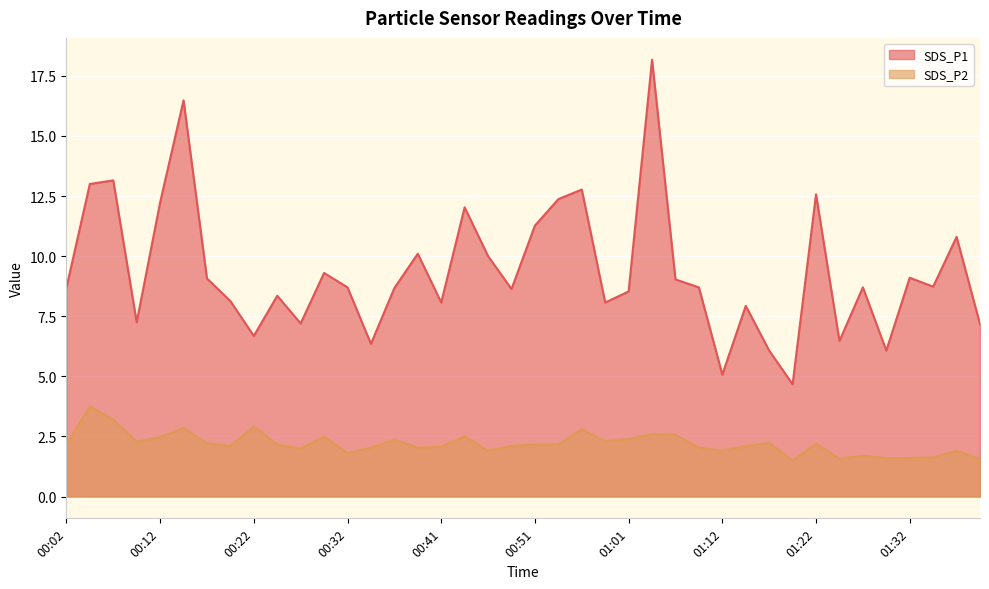

Reading left to right, list all the values displayed in this chart.

SDS_P1: 00:02=8.7	00:04=13.0	00:07=13.2	00:09=7.2	00:12=12.2	00:14=16.5	00:17=9.1	00:19=8.1	00:22=6.7	00:24=8.3	00:27=7.2	00:29=9.3	00:32=8.7	00:34=6.3	00:37=8.7	00:39=10.1	00:41=8.1	00:44=12.0	00:46=10.0	00:49=8.6	00:51=11.3	00:54=12.4	00:56=12.8	00:59=8.1	01:01=8.5	01:04=18.2	01:06=9.0	01:09=8.7	01:12=5.1	01:14=7.9	01:17=6.1	01:19=4.7	01:22=12.6	01:24=6.5	01:27=8.7	01:29=6.1	01:32=9.1	01:34=8.7	01:37=10.8	01:39=7.2
SDS_P2: 00:02=2.2	00:04=3.8	00:07=3.2	00:09=2.3	00:12=2.5	00:14=2.9	00:17=2.2	00:19=2.1	00:22=2.9	00:24=2.1	00:27=2.0	00:29=2.5	00:32=1.8	00:34=2.0	00:37=2.4	00:39=2.0	00:41=2.1	00:44=2.5	00:46=1.9	00:49=2.1	00:51=2.2	00:54=2.2	00:56=2.8	00:59=2.3	01:01=2.4	01:04=2.6	01:06=2.6	01:09=2.0	01:12=1.9	01:14=2.1	01:17=2.2	01:19=1.5	01:22=2.2	01:24=1.6	01:27=1.7	01:29=1.6	01:32=1.6	01:34=1.6	01:37=1.9	01:39=1.6